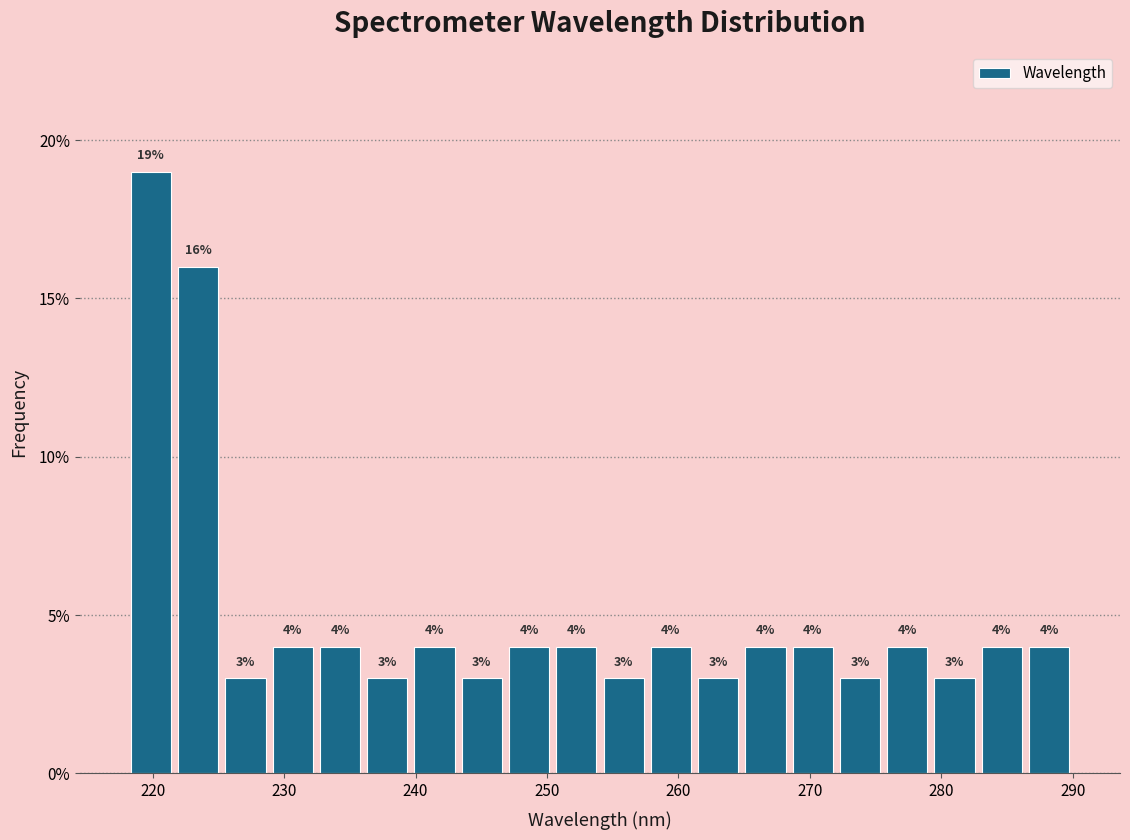

Read against the x-axis, roughly where is the centre of the tallest bar?

220